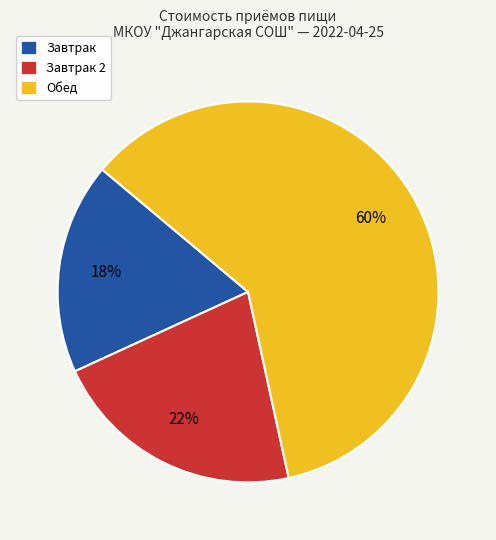

What is the largest slice in the pie chart?

Обед